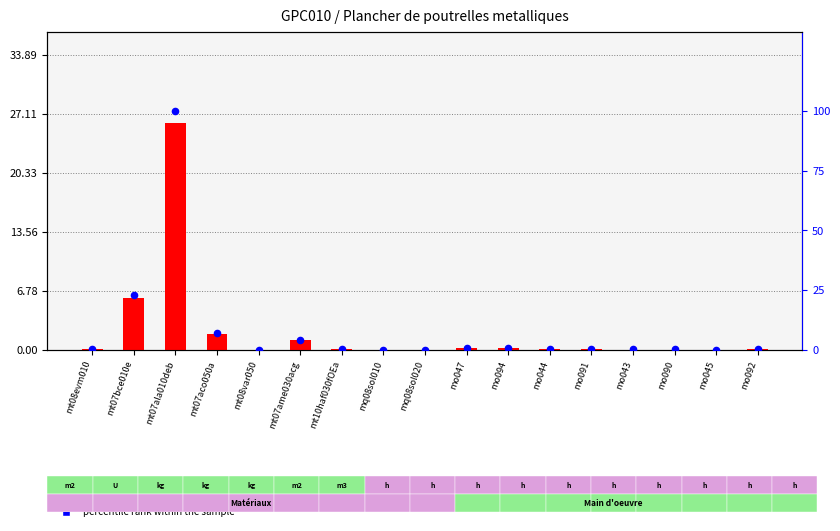

Which series reaches the minimum Y coordinate?

percentile rank within the sample